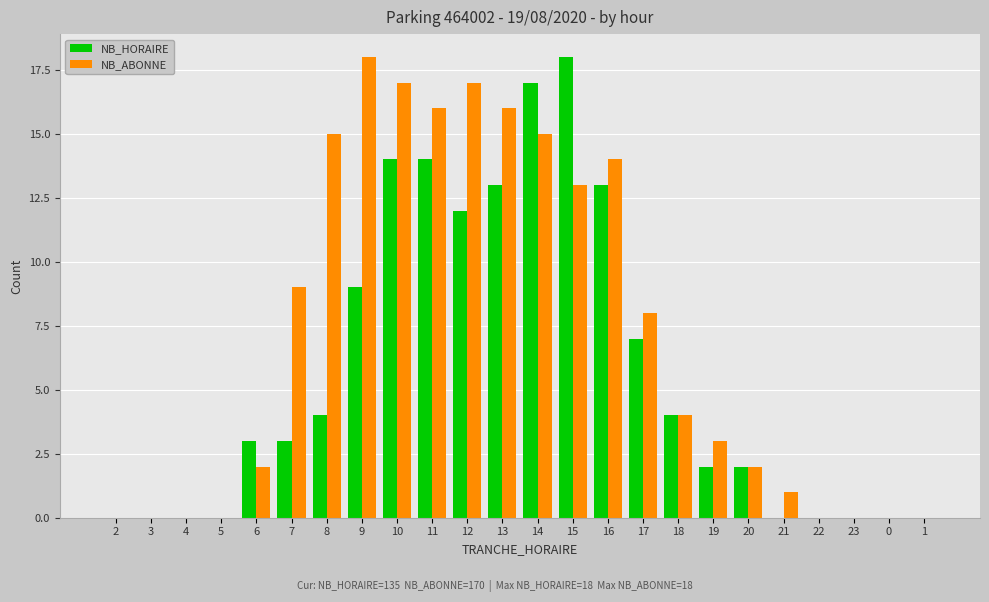

What is the difference between the NB_HORAIRE values at 18 and 19?

2